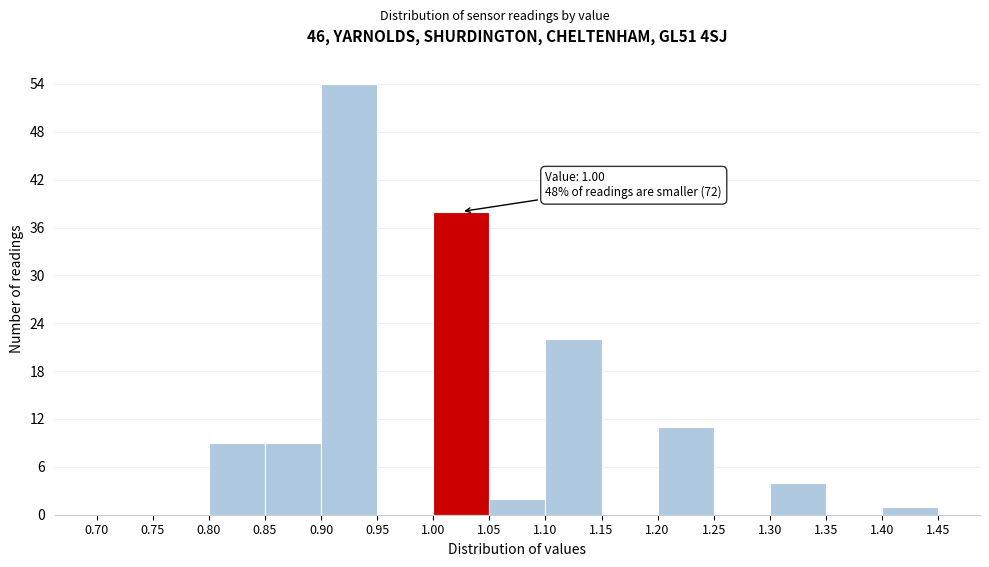

Which range on the x-axis has the tallest bar?

0.90 to 0.95